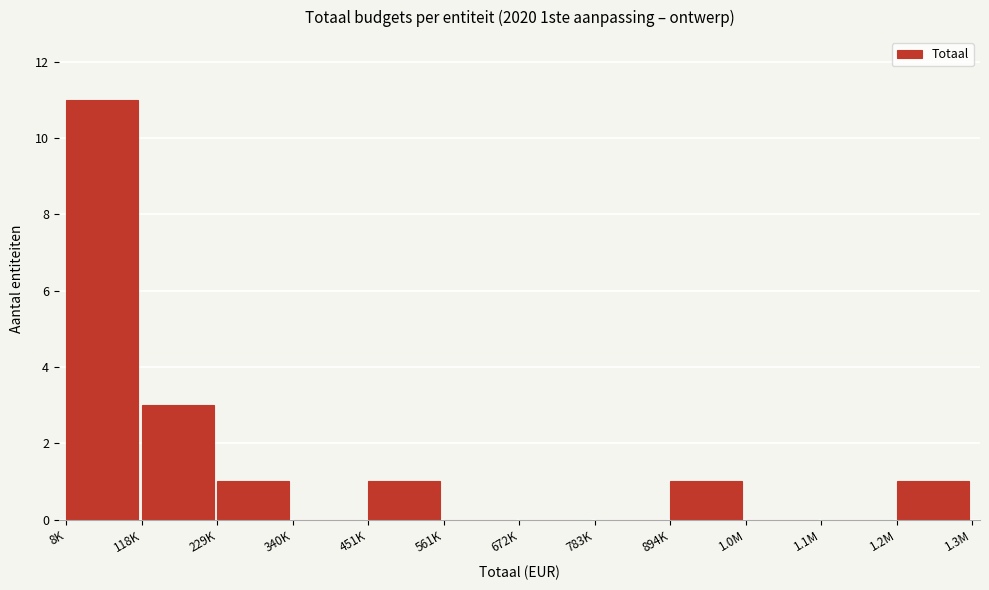

Reading left to right, what are all the values shown in this chart?

8K=11	118K=3	229K=1	340K=0	451K=1	561K=0	672K=0	783K=0	894K=1	1.0M=0	1.1M=0	1.2M=1